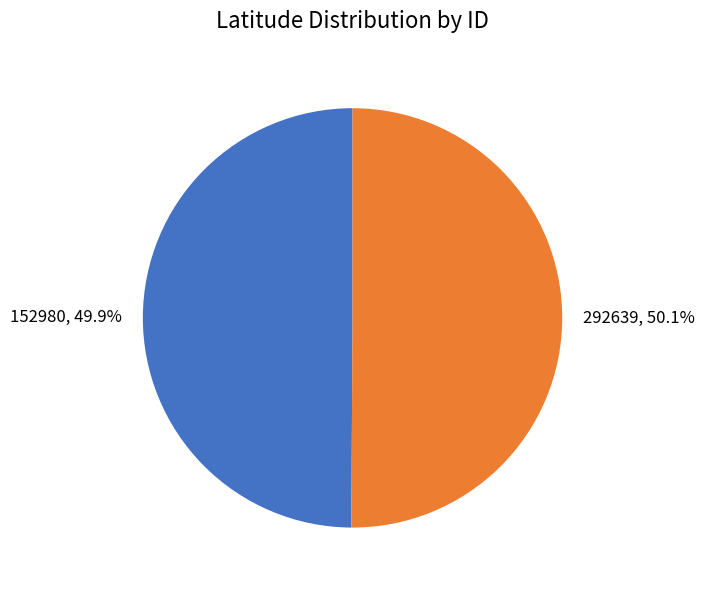

What percentage is the 292639 slice, to the nearest percent?

50%